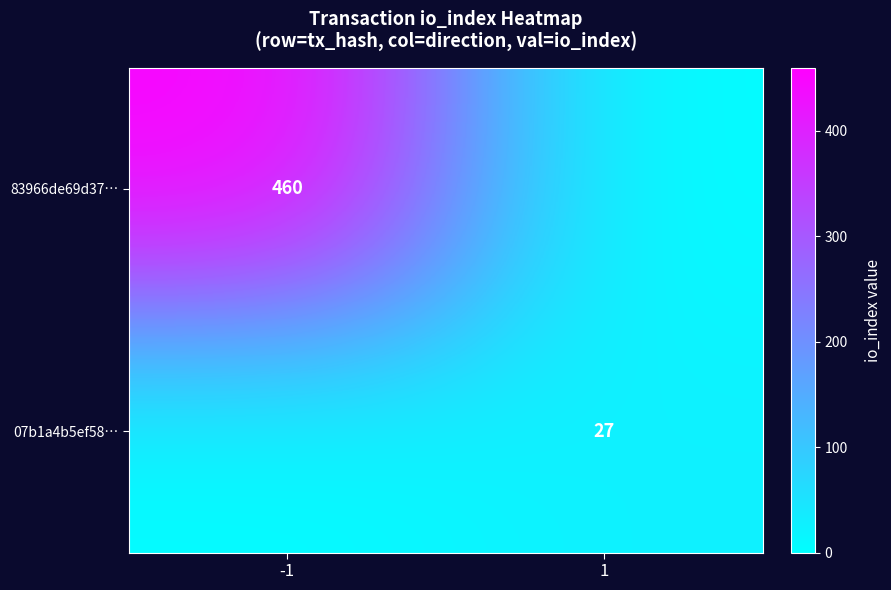

The value of 83966de69d37… at -1 is 731. True or false?

False